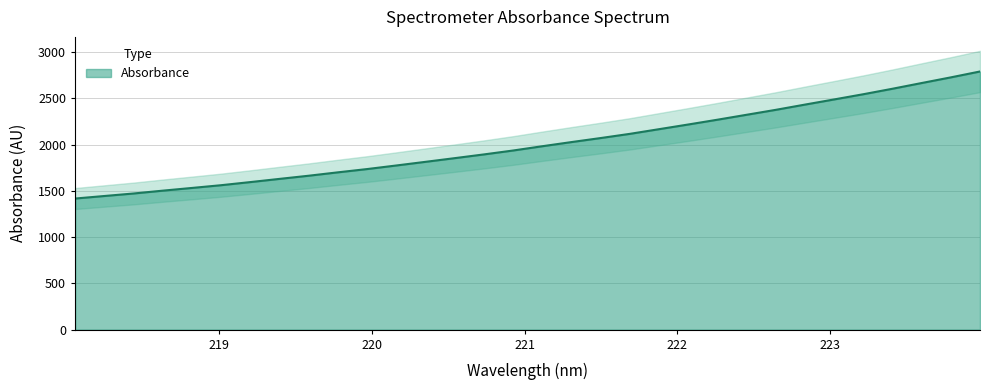

How many values are below 1981?

16